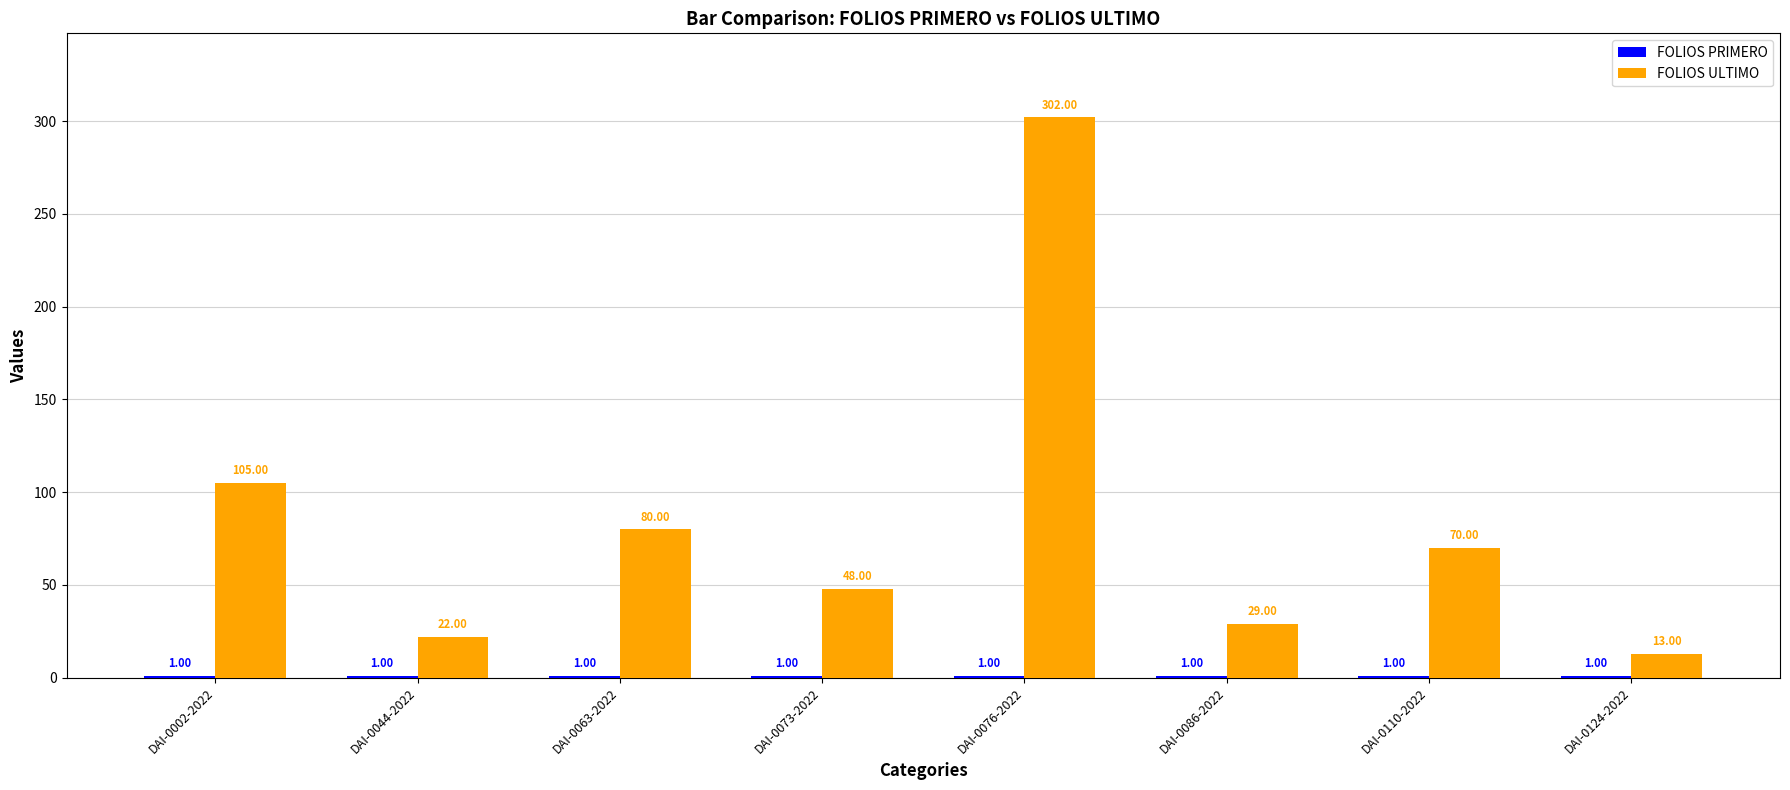

At which category is the sum across all series the highest?

DAI-0076-2022